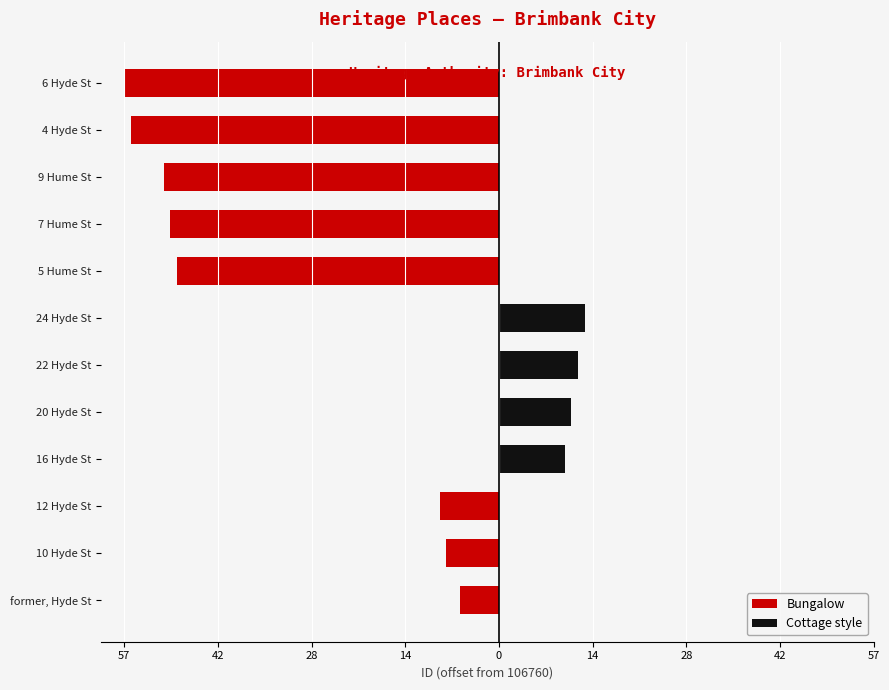

How many bars are there in each group?

2